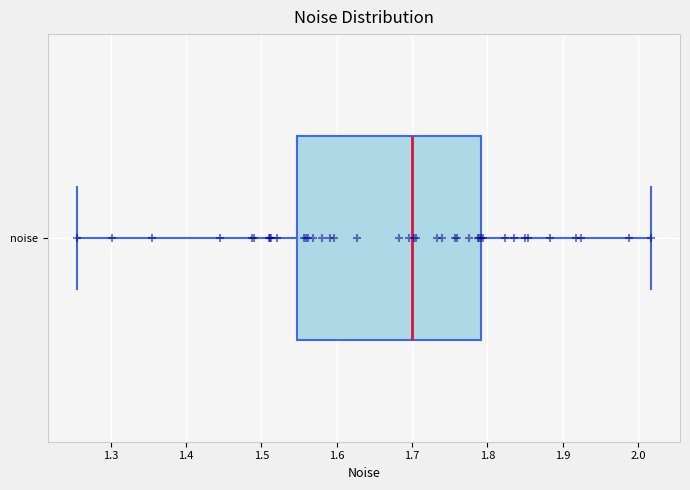

Read this box plot against the x-axis: the position of the median line, the range covered by the box, and the ends of both whiskers. The values are not printed on the chart, so give them approximately, as read against the axis.

median 1.70, box 1.55 to 1.79, whiskers 1.25 to 2.02